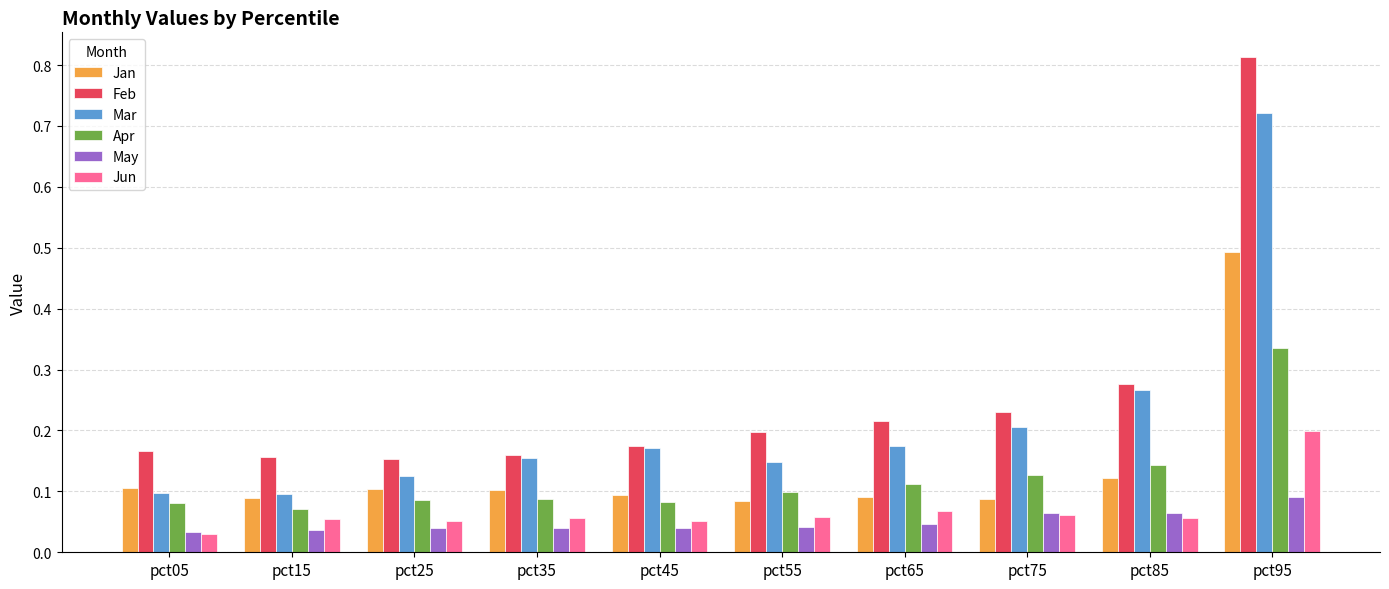

What is the sum of all Apr values?

1.2